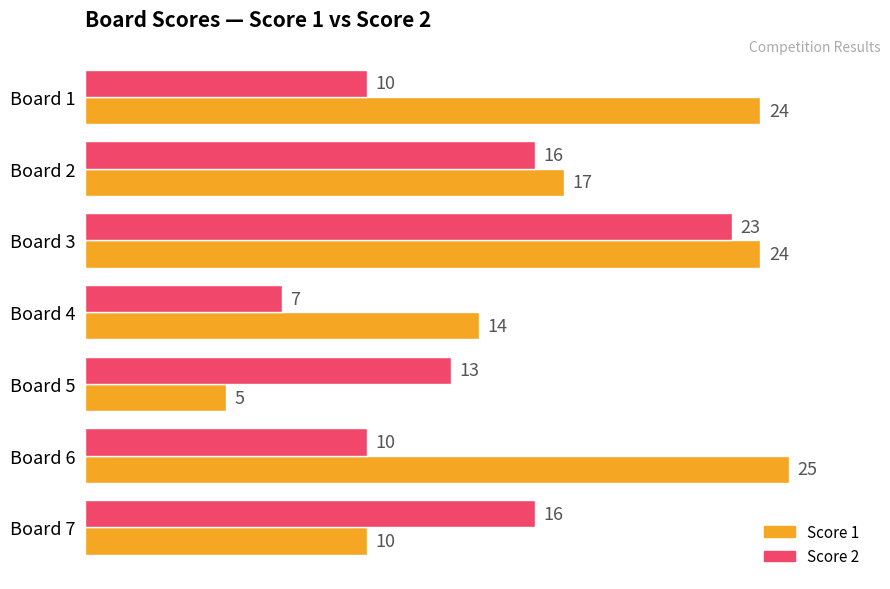

What is the average value of the Score 2 series?

14